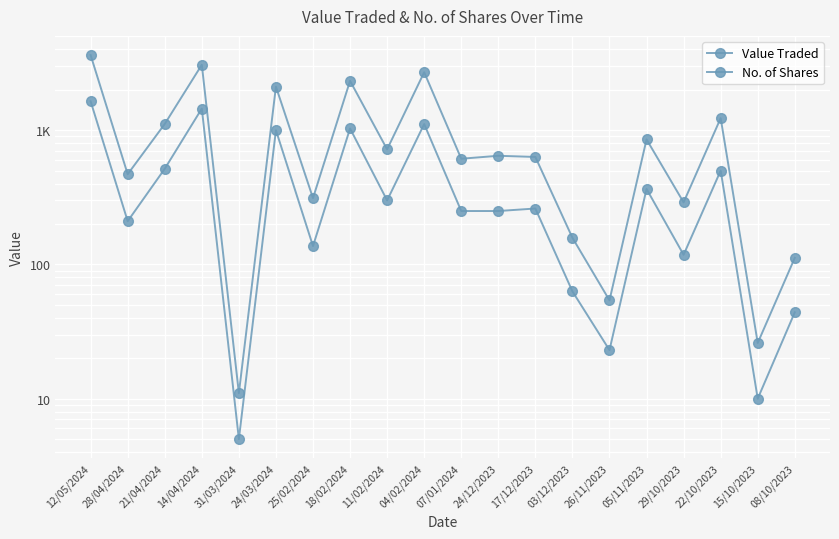

List the series in order of their peak value, lowest first.

No. of Shares, Value Traded